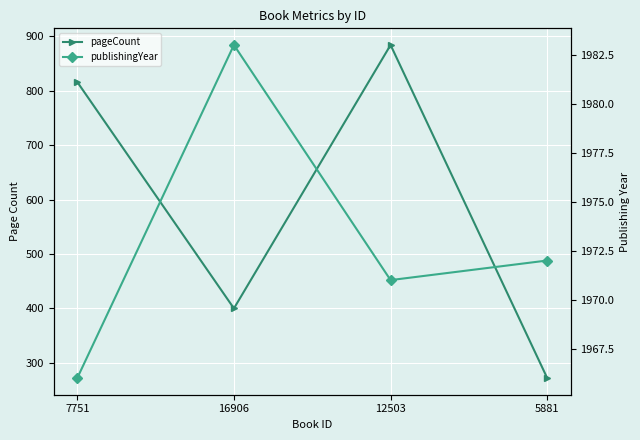

At 7751, list the series in order from smallest to largest.

pageCount, publishingYear